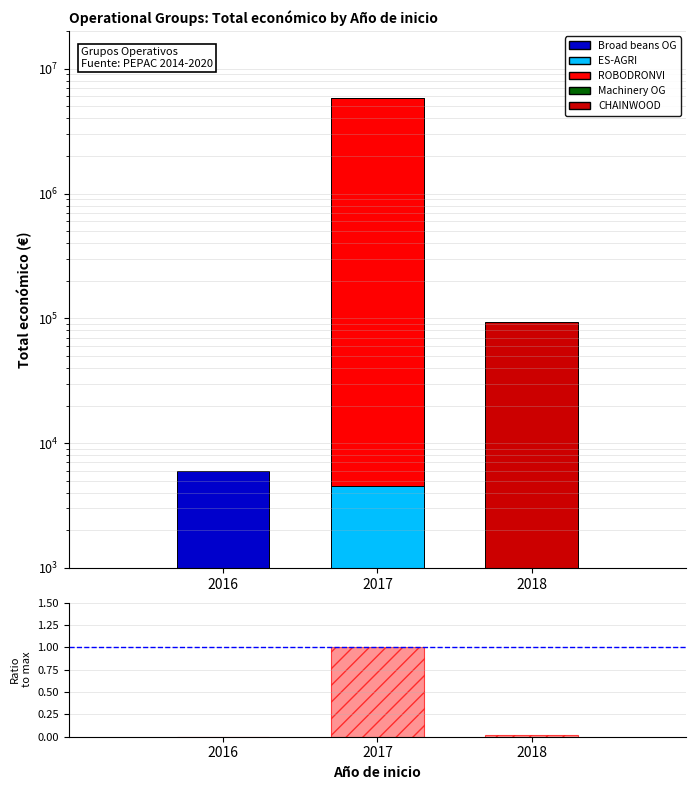

Which has a higher value, 2016 or 2017?

2017